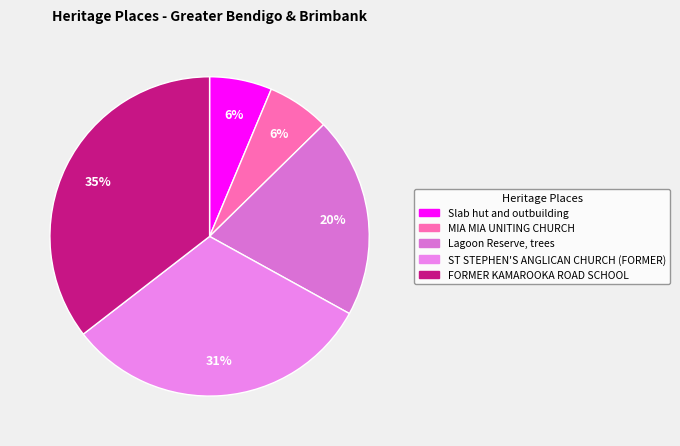

True or false: MIA MIA UNITING CHURCH accounts for 6% of the total.

True